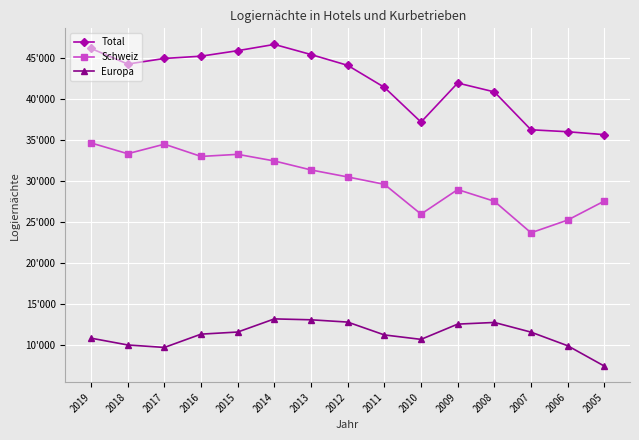

Does the chart have visible grid lines?

Yes